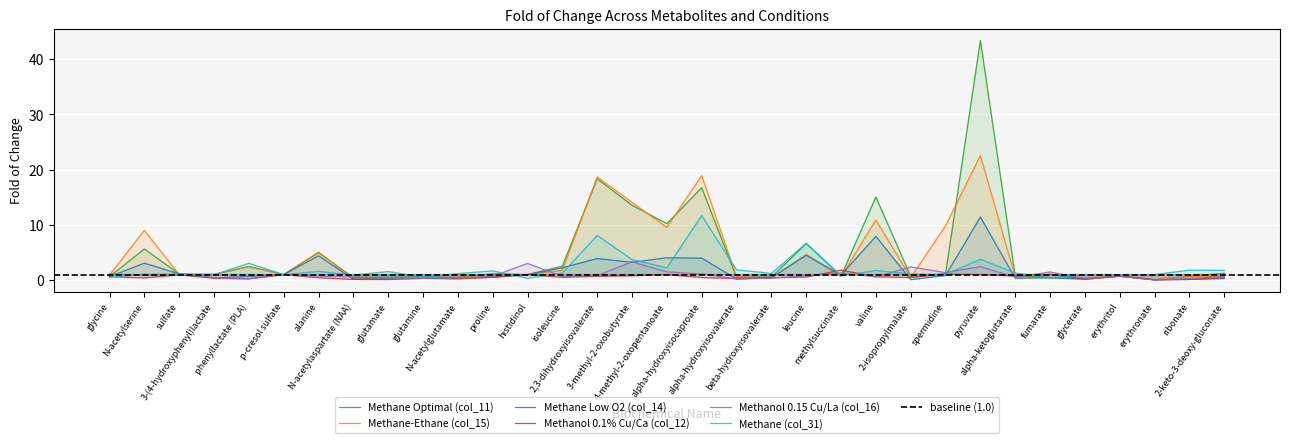

Between 2-isopropylmalate and isoleucine, which is larger?

isoleucine